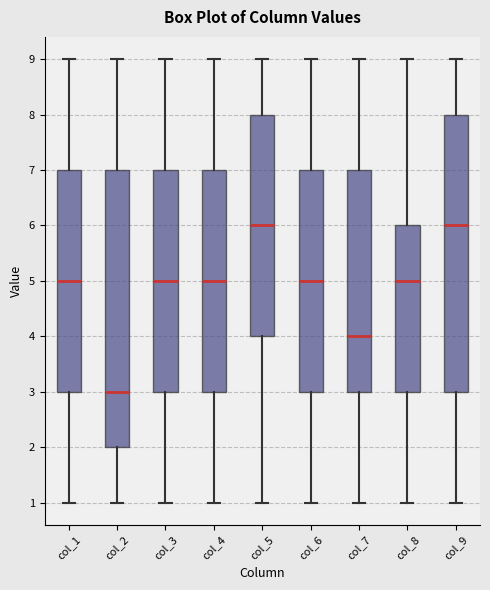

Reading left to right, transcribe this box plot: for each box, give where its median line is, the range the box spans, and where its two whiskers end, as read against the y-axis. The values are not printed on the chart, so give them approximately, as read against the axis.

col_1: median 5, box 3 to 7, whiskers 1 to 9
col_2: median 3, box 2 to 7, whiskers 1 to 9
col_3: median 5, box 3 to 7, whiskers 1 to 9
col_4: median 5, box 3 to 7, whiskers 1 to 9
col_5: median 6, box 4 to 8, whiskers 1 to 9
col_6: median 5, box 3 to 7, whiskers 1 to 9
col_7: median 4, box 3 to 7, whiskers 1 to 9
col_8: median 5, box 3 to 6, whiskers 1 to 9
col_9: median 6, box 3 to 8, whiskers 1 to 9